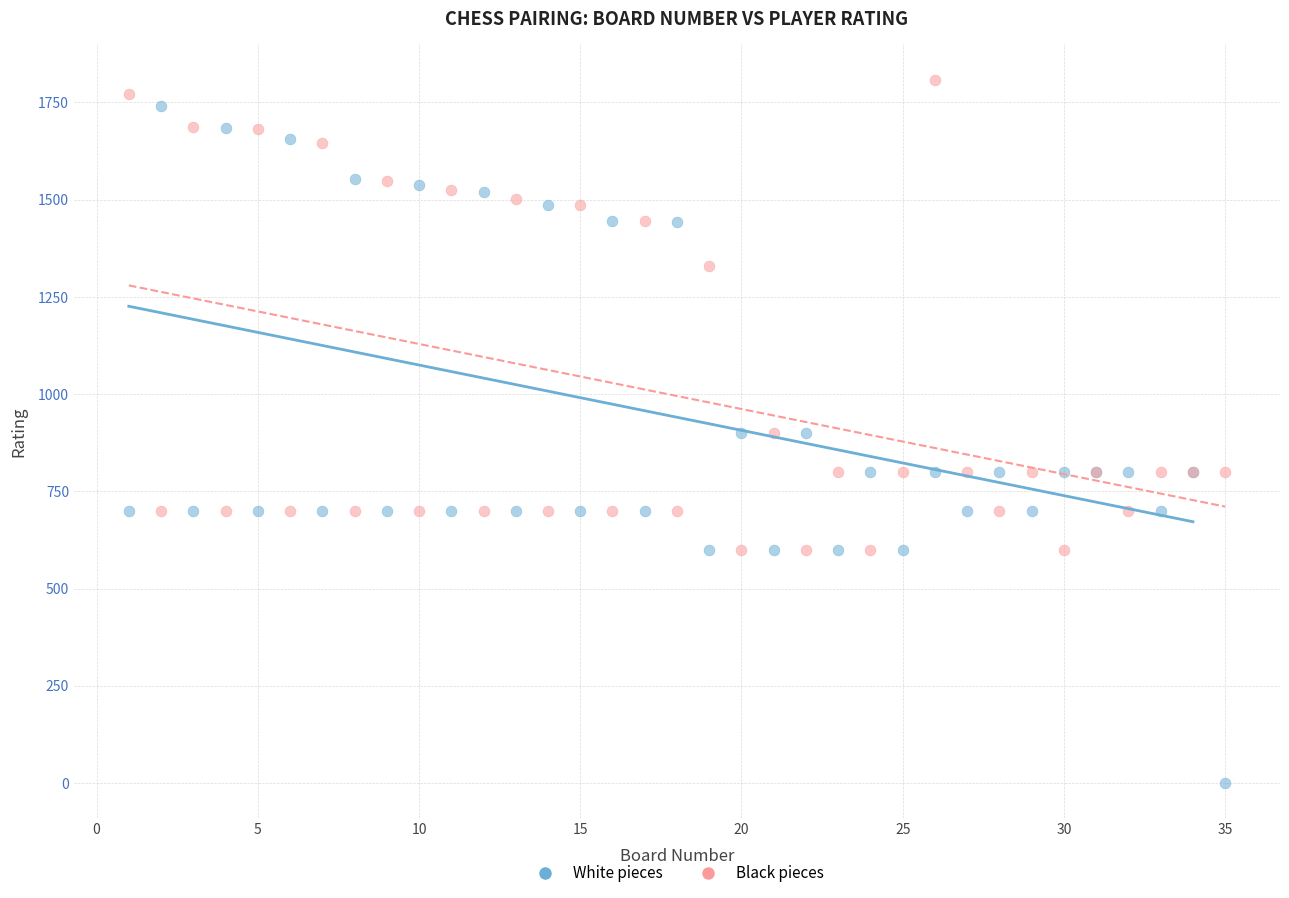

Which series contains the lowest Y value?

White pieces